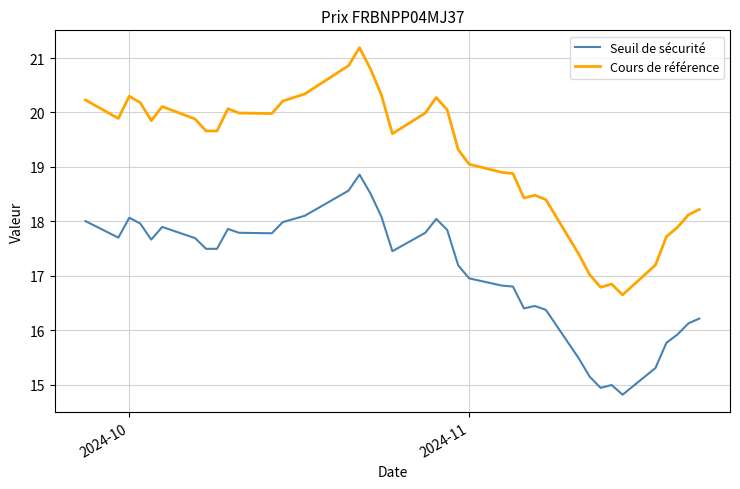

Which series has the widest spread of values?

Cours de référence